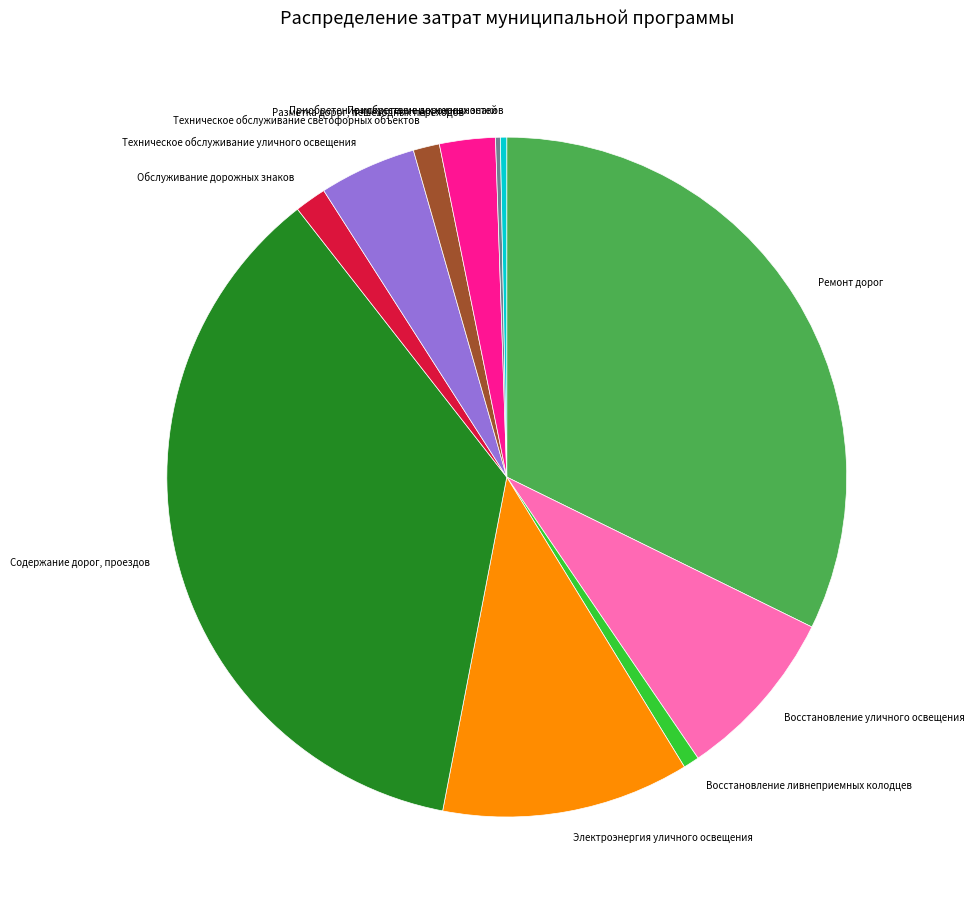

Which category has the biggest portion of the pie?

Содержание дорог, проездов